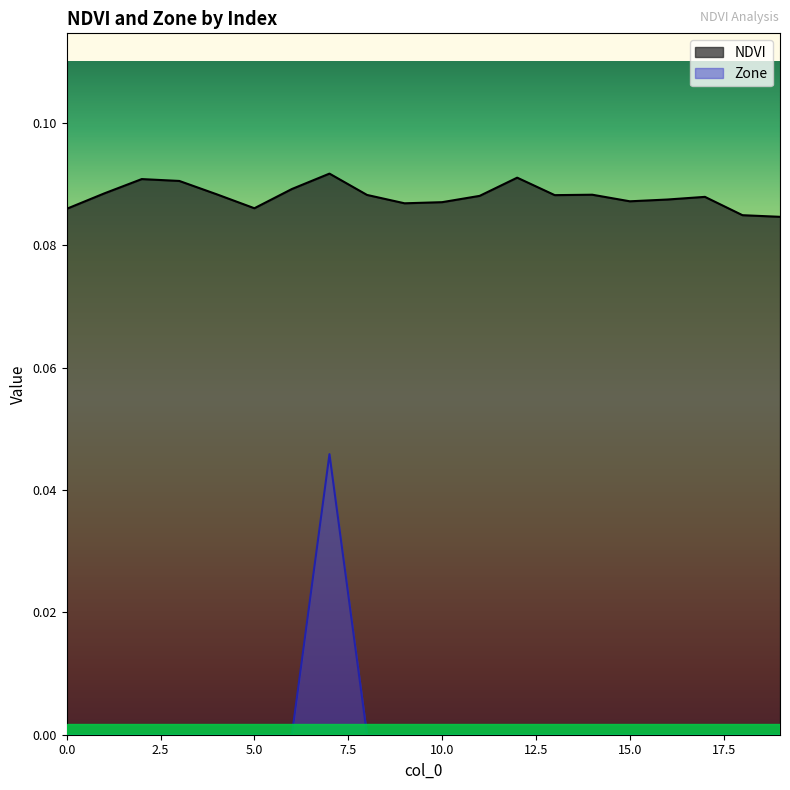

Which category has the highest value in the NDVI series?

7